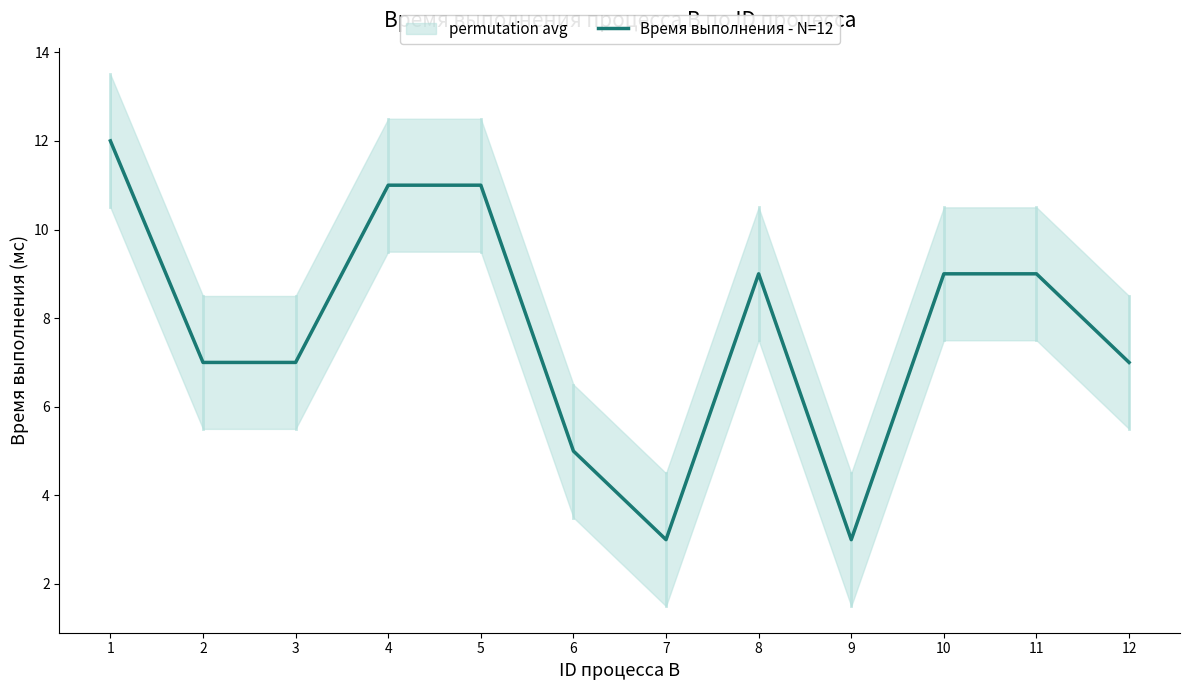

What is the change in value from 5 to 7?

-8